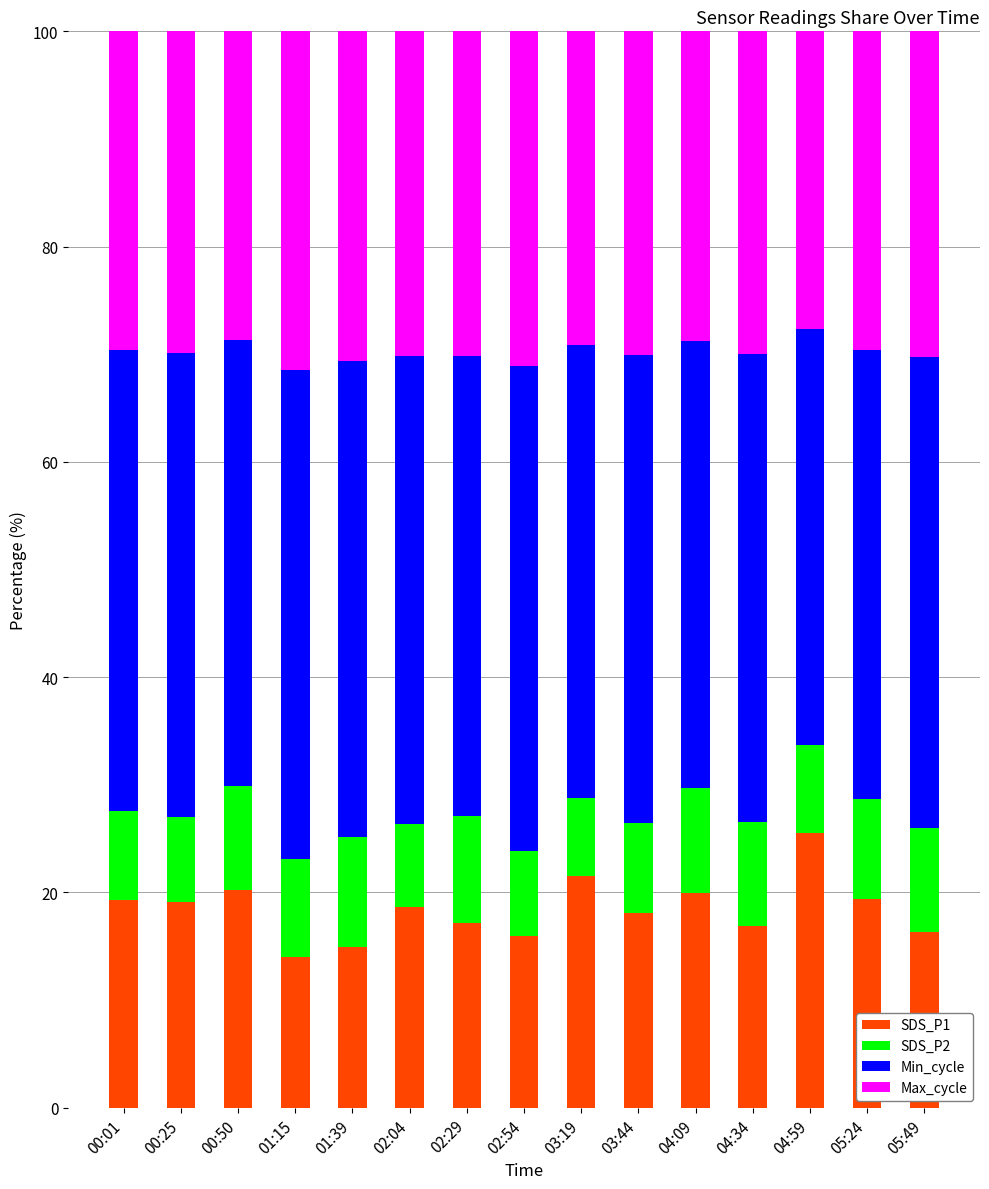

Which category has the highest value in the SDS_P1 series?

04:59